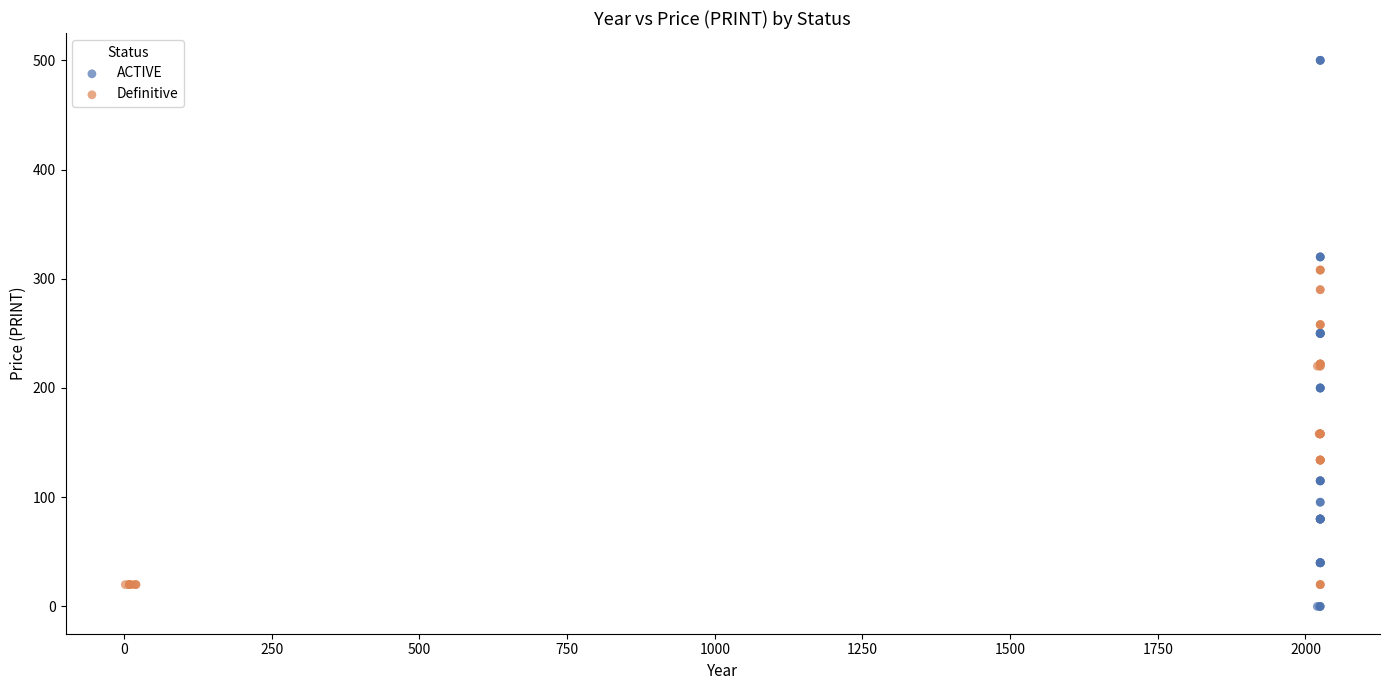

Which series contains the lowest Y value?

ACTIVE